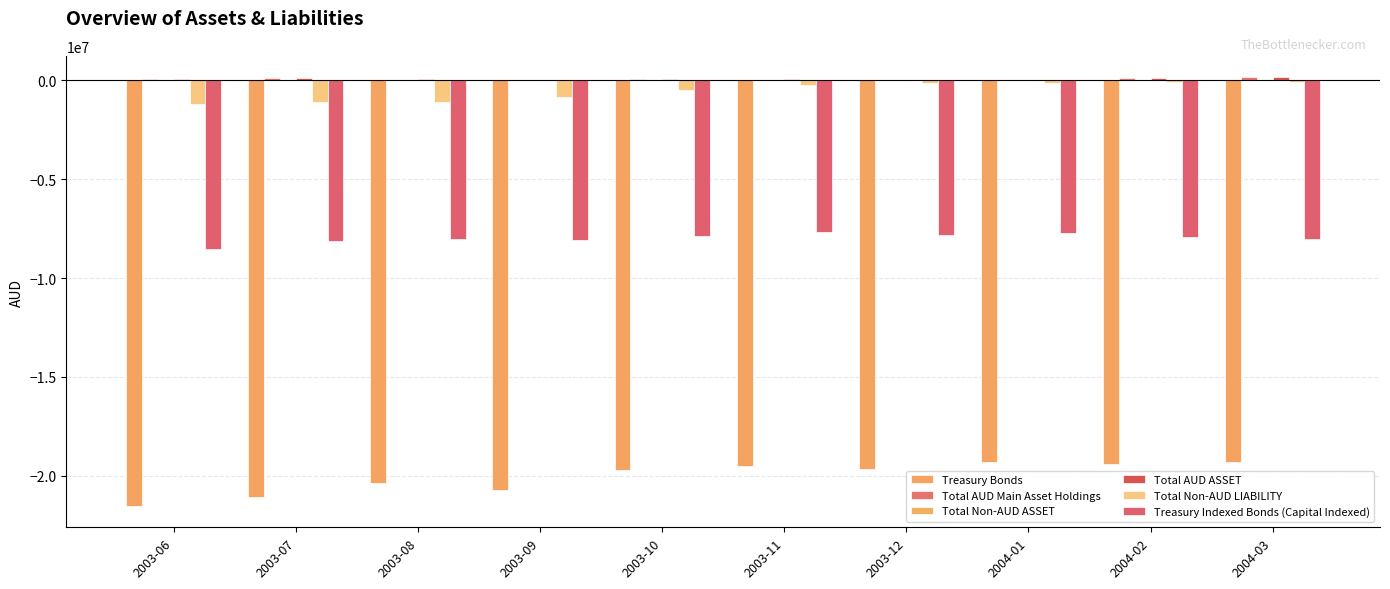

How many groups of bars are there?

10